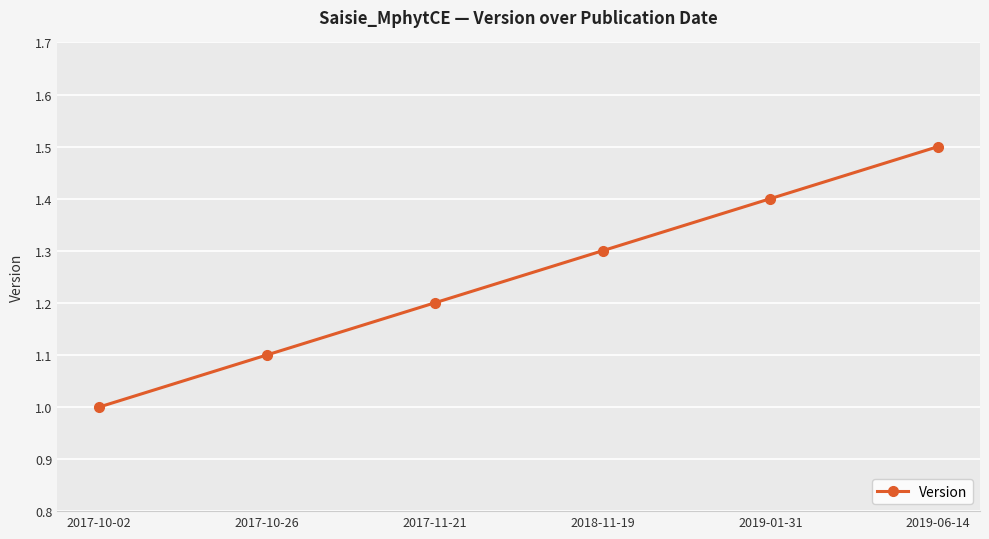

Does the chart have visible grid lines?

Yes